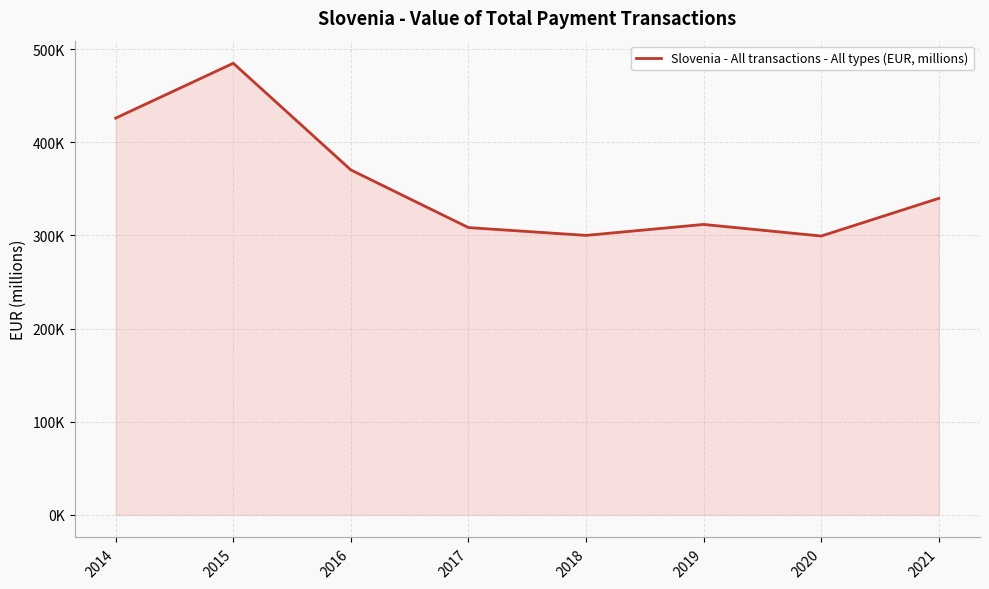

Which has a higher value, 2017 or 2020?

2017